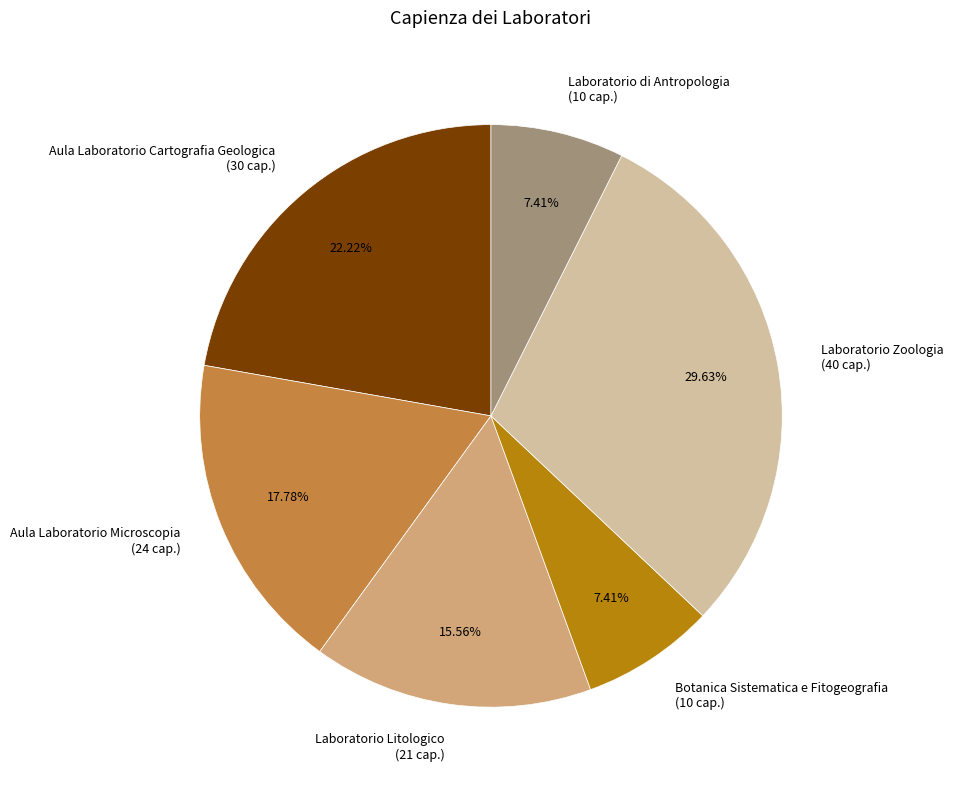

How many segments does this pie chart have?

6